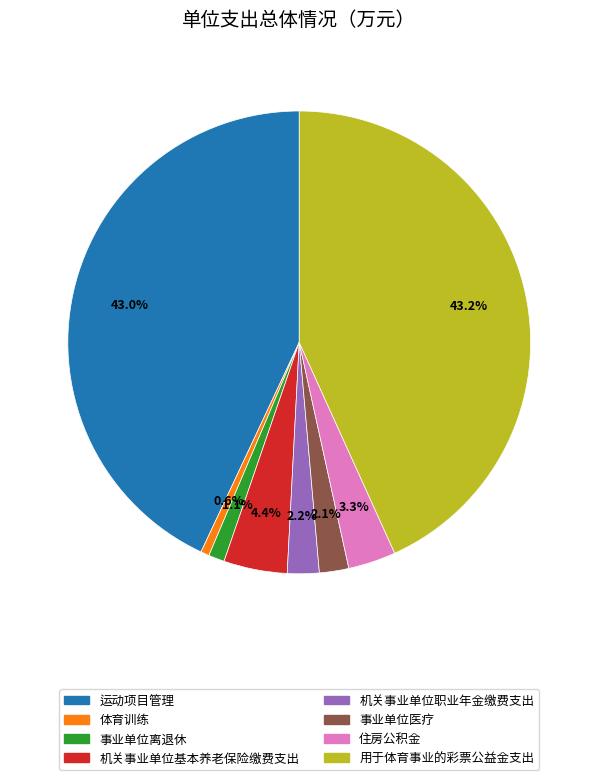

Count the number of slices in the pie.

8